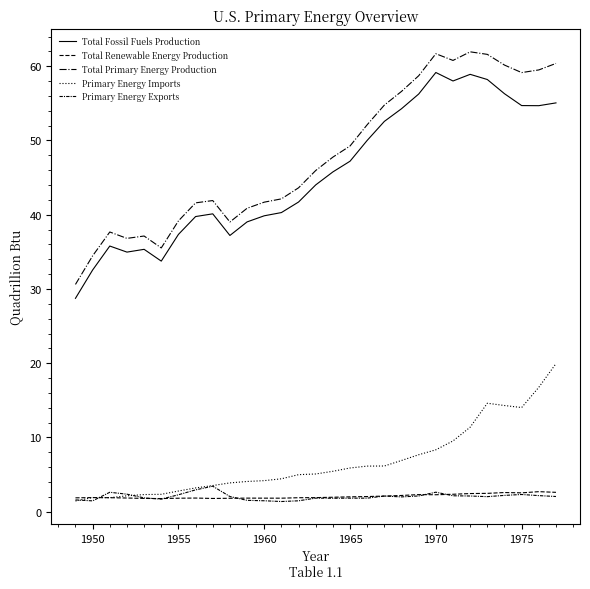

At which category does Total Renewable Energy Production reach its first local peak?

1950